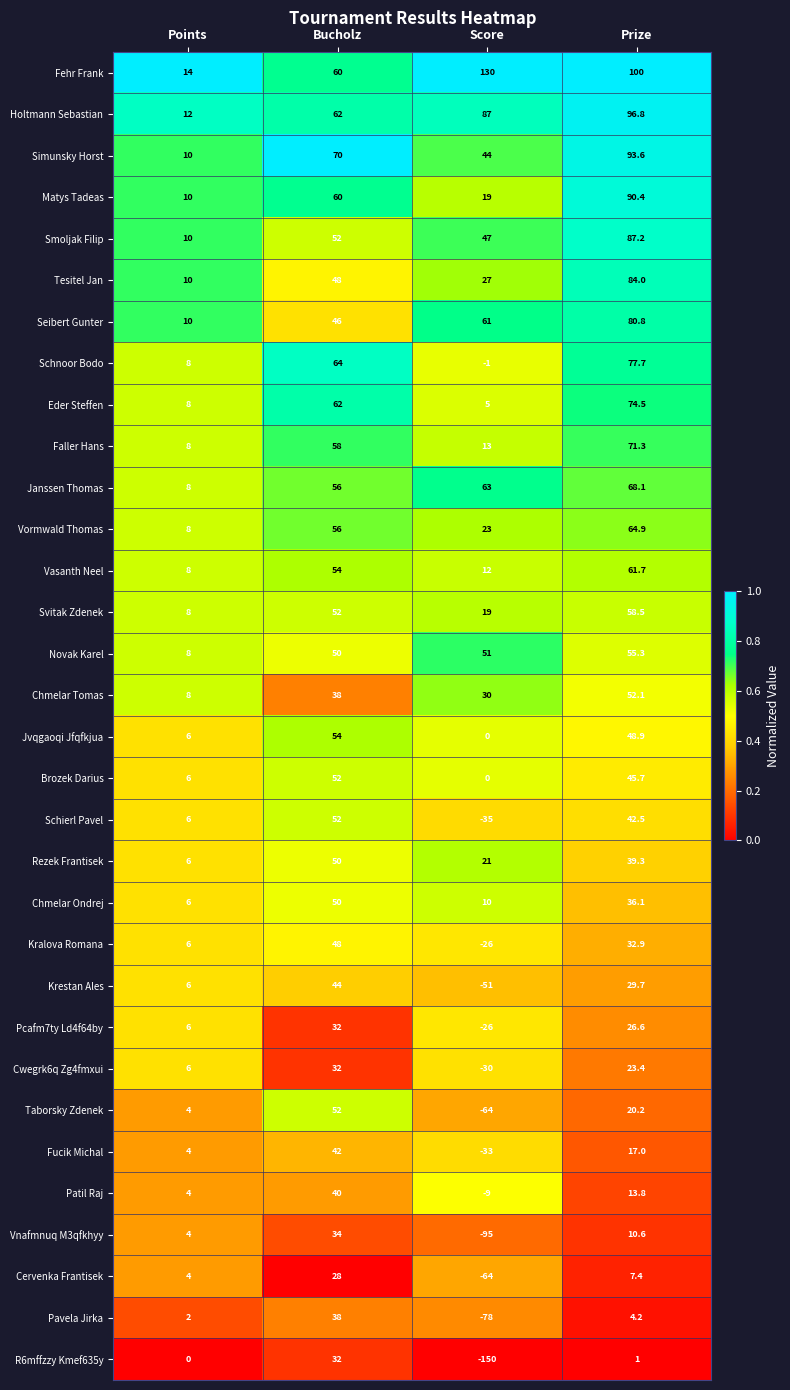

Rank the series at Prize from lowest to highest value.

R6mffzzy Kmef635y, Pavela Jirka, Cervenka Frantisek, Vnafmnuq M3qfkhyy, Patil Raj, Fucik Michal, Taborsky Zdenek, Cwegrk6q Zg4fmxui, Pcafm7ty Ld4f64by, Krestan Ales, Kralova Romana, Chmelar Ondrej, Rezek Frantisek, Schierl Pavel, Brozek Darius, Jvqgaoqi Jfqfkjua, Chmelar Tomas, Novak Karel, Svitak Zdenek, Vasanth Neel, Vormwald Thomas, Janssen Thomas, Faller Hans, Eder Steffen, Schnoor Bodo, Seibert Gunter, Tesitel Jan, Smoljak Filip, Matys Tadeas, Simunsky Horst, Holtmann Sebastian, Fehr Frank